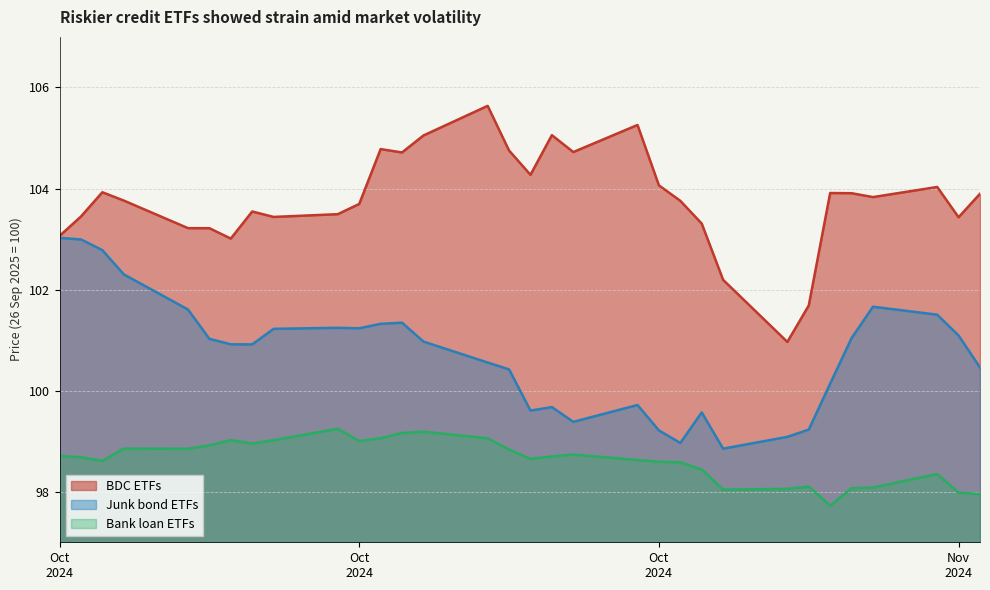

How many interior local peaks does the BDC ETFs series have?

8